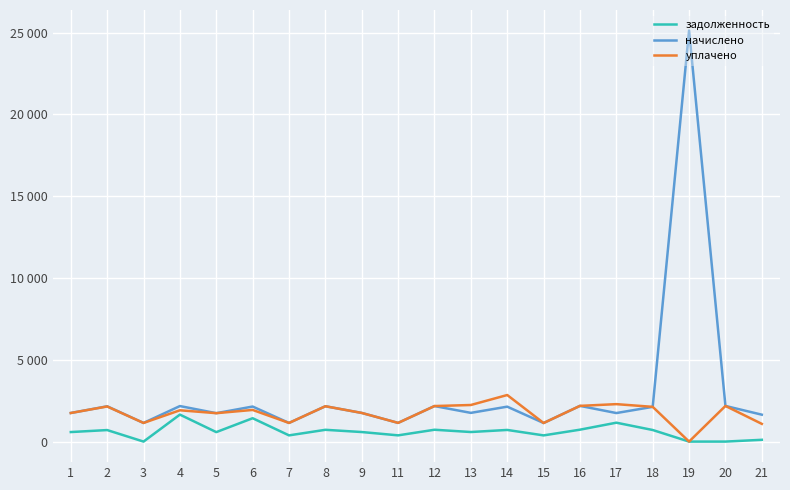

What are all the series names shown in the legend?

задолженность, начислено, уплачено